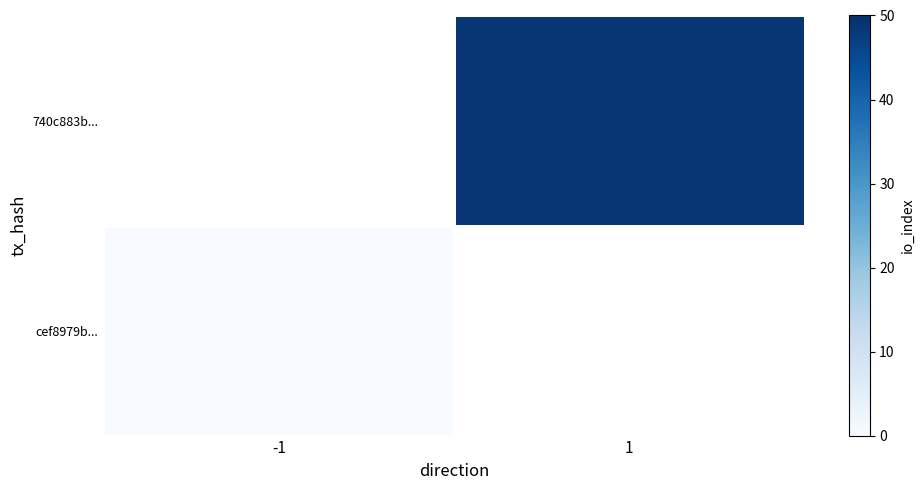

List the labels in order of 740c883b... value, smallest first.

-1, 1